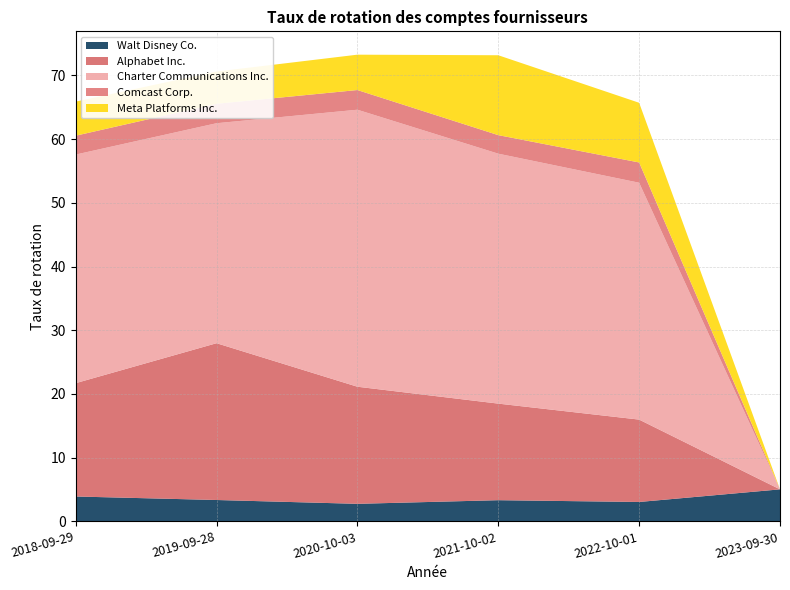

Reading left to right, extract all data points from this chart.

Walt Disney Co.: 2018-09-29=3.9	2019-09-28=3.4	2020-10-03=2.8	2021-10-02=3.3	2022-10-01=3.0	2023-09-30=5.0
Alphabet Inc.: 2018-09-29=17.8	2019-09-28=24.6	2020-10-03=18.4	2021-10-02=15.2	2022-10-01=12.9	2023-09-30=0.0
Charter Communications Inc.: 2018-09-29=35.9	2019-09-28=34.5	2020-10-03=43.5	2021-10-02=39.2	2022-10-01=37.2	2023-09-30=0.0
Comcast Corp.: 2018-09-29=3.0	2019-09-28=3.0	2020-10-03=3.1	2021-10-02=2.9	2022-10-01=3.2	2023-09-30=0.0
Meta Platforms Inc.: 2018-09-29=5.3	2019-09-28=5.1	2020-10-03=5.5	2021-10-02=12.5	2022-10-01=9.4	2023-09-30=0.0